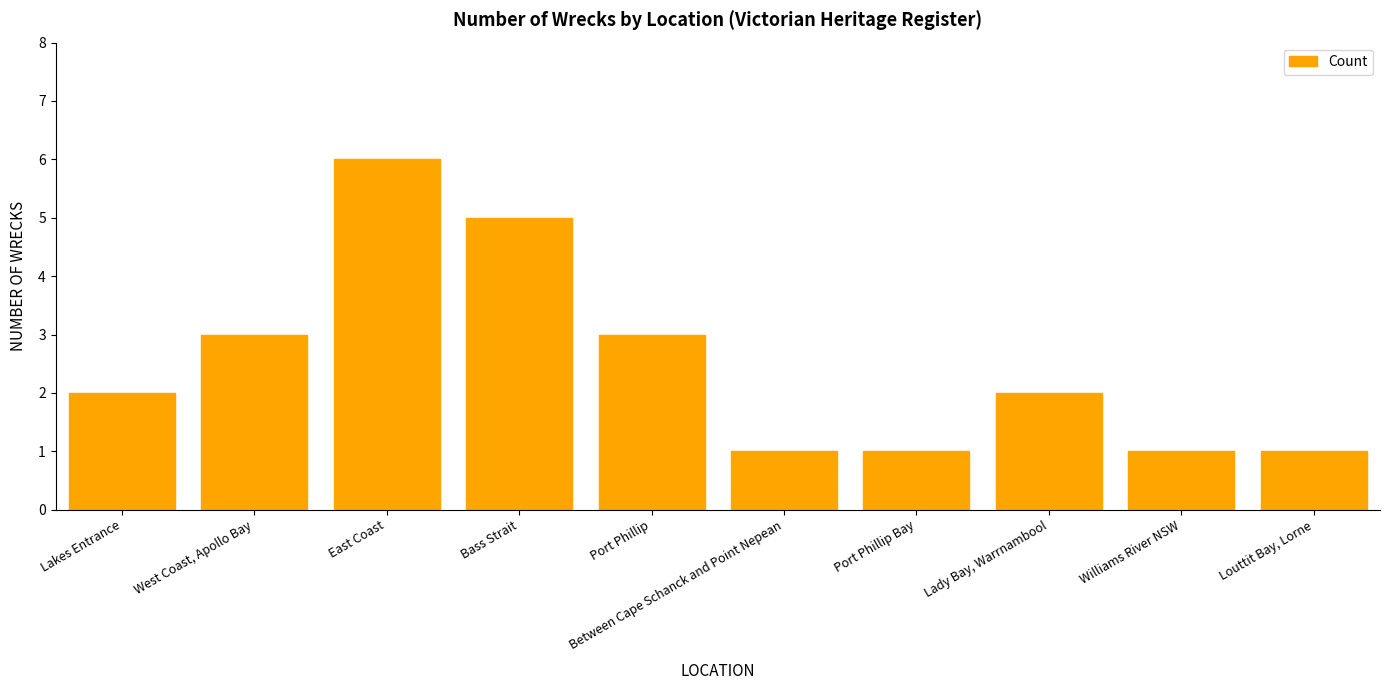

The value at Bass Strait is 9. True or false?

False